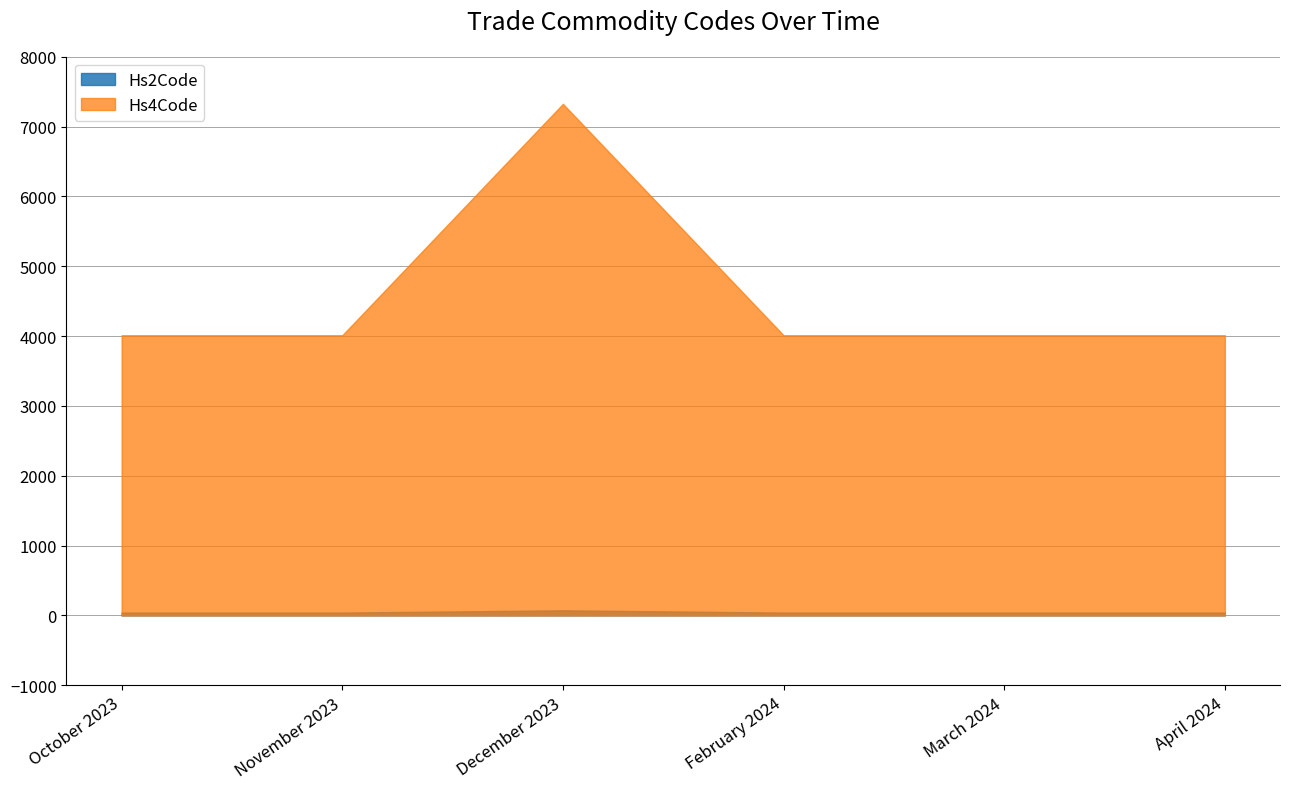

What is the total value across all series at October 2023?

4052